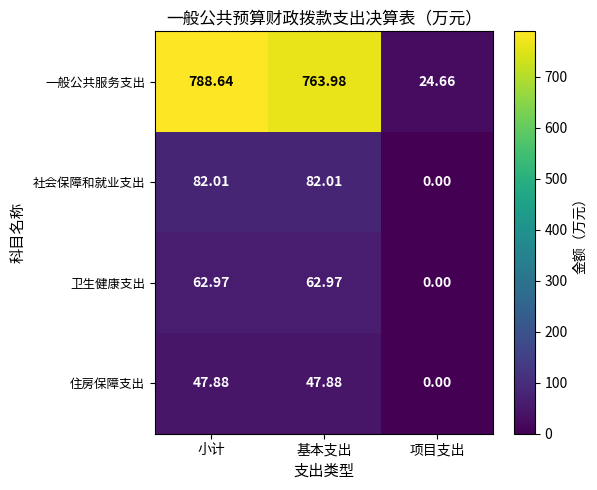

Between 小计 and 项目支出, which series saw the biggest shift?

一般公共服务支出